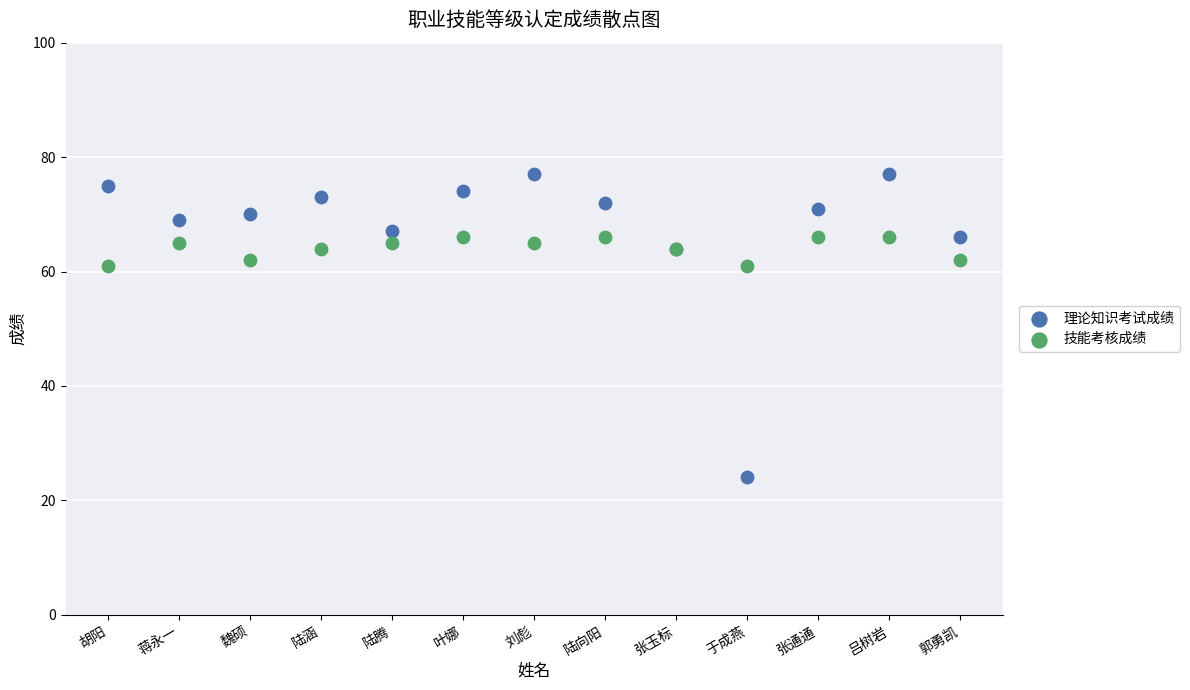

Which series reaches the maximum Y coordinate?

理论知识考试成绩